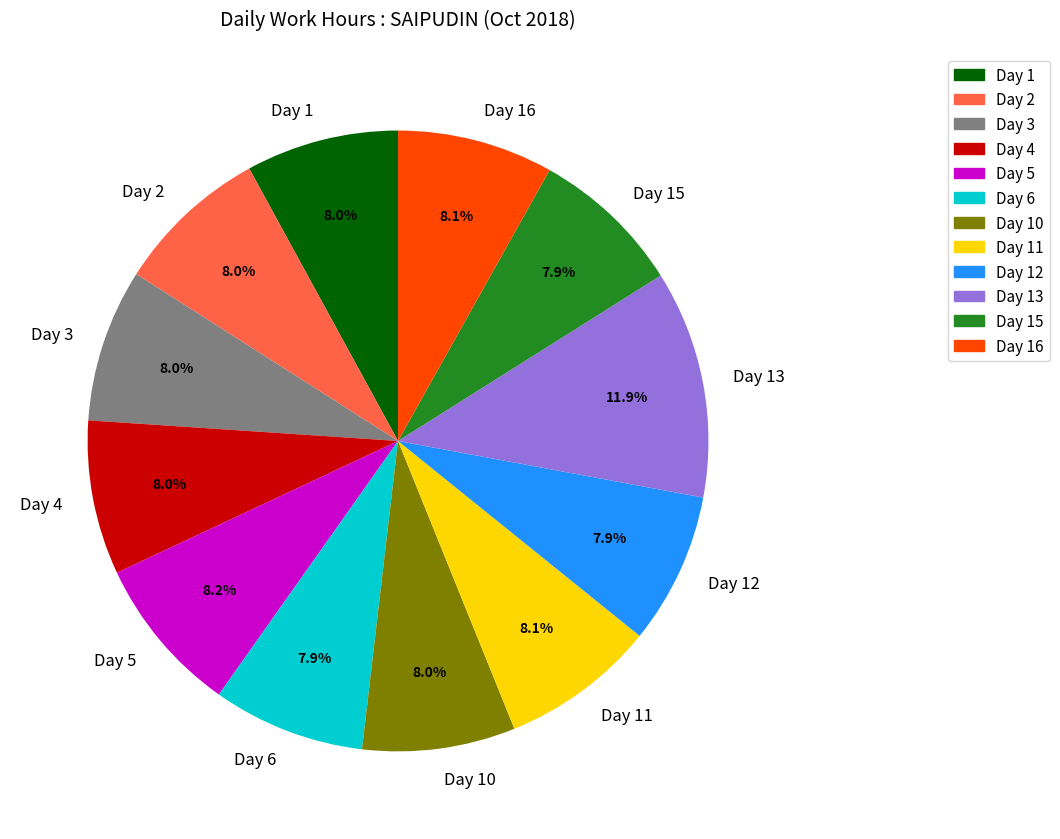

Does any single category account for the majority?

No